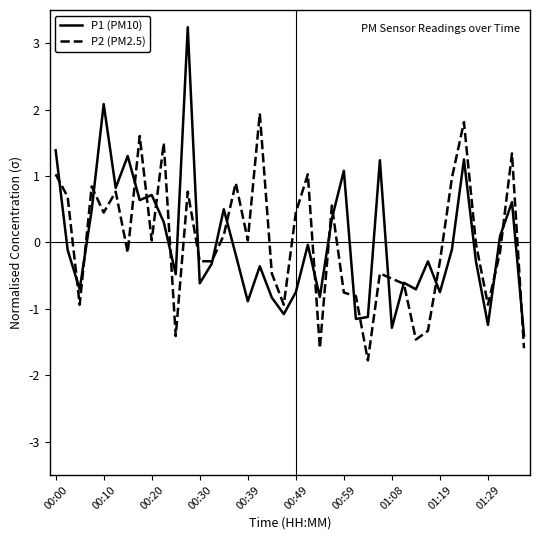

List the series in order of their peak value, lowest first.

P2 (PM2.5), P1 (PM10)